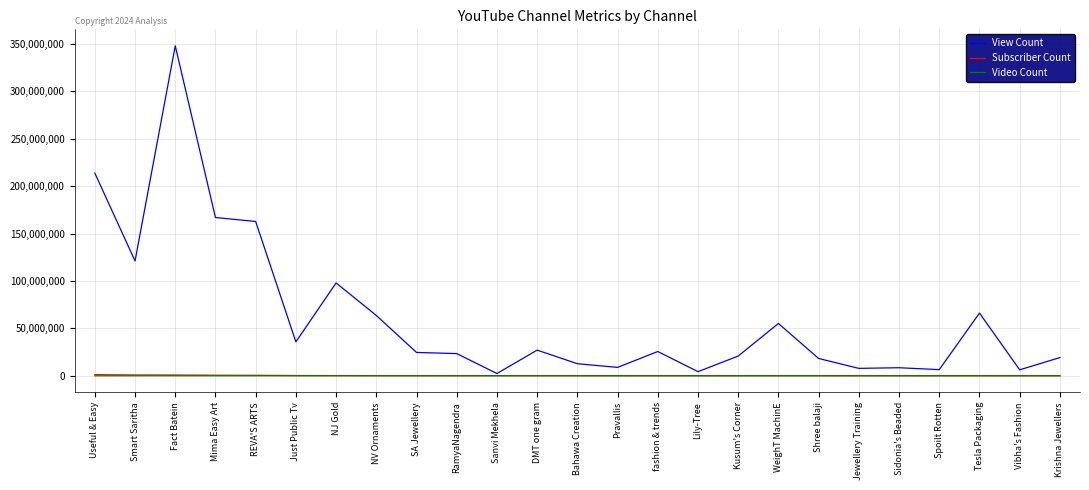

At which category is the sum across all series the highest?

Fact Batein